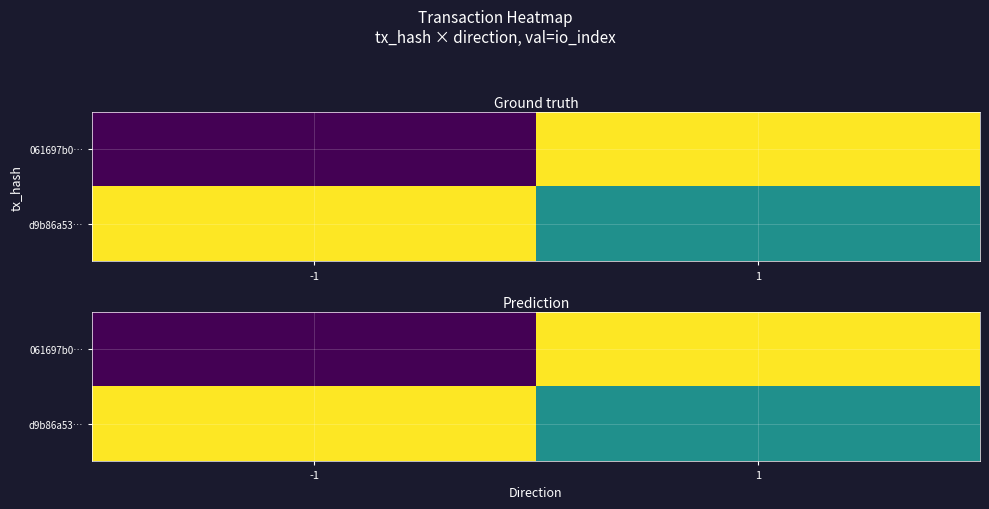

The d9b86a53… series shows 1 at -1. True or false?

True